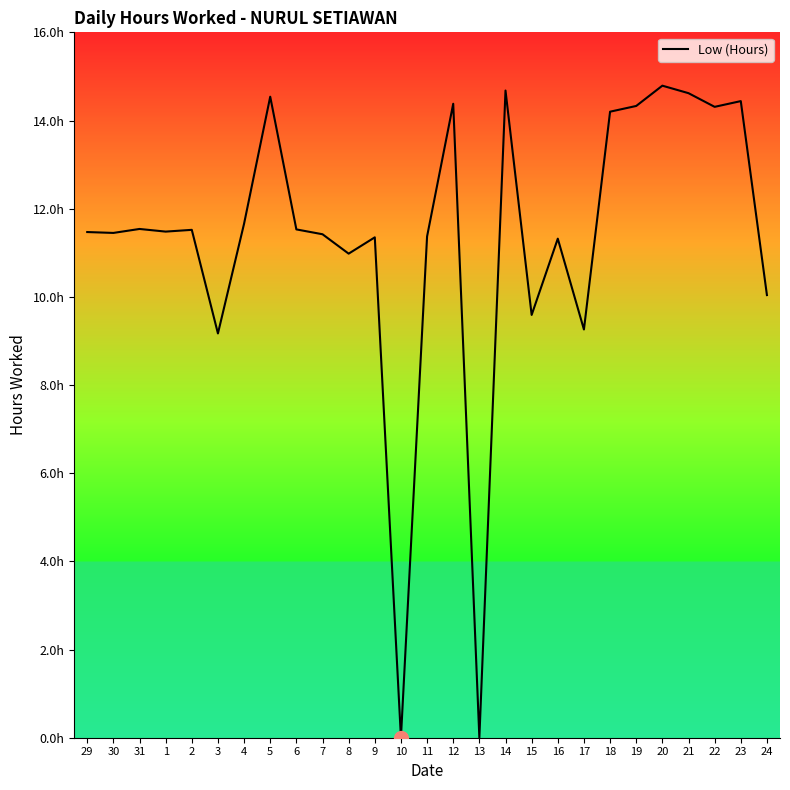

What is the difference between the maximum and minimum values?

14.8